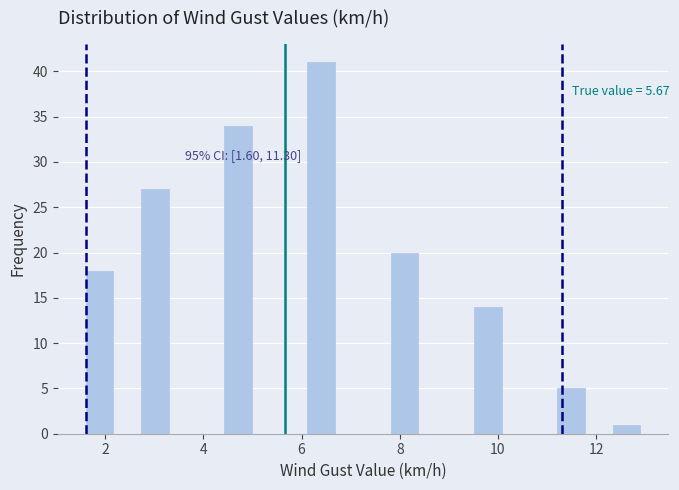

Around what value on the x-axis is the tallest bar? Give the approximate position of its centre, as read against the axis.

6.4